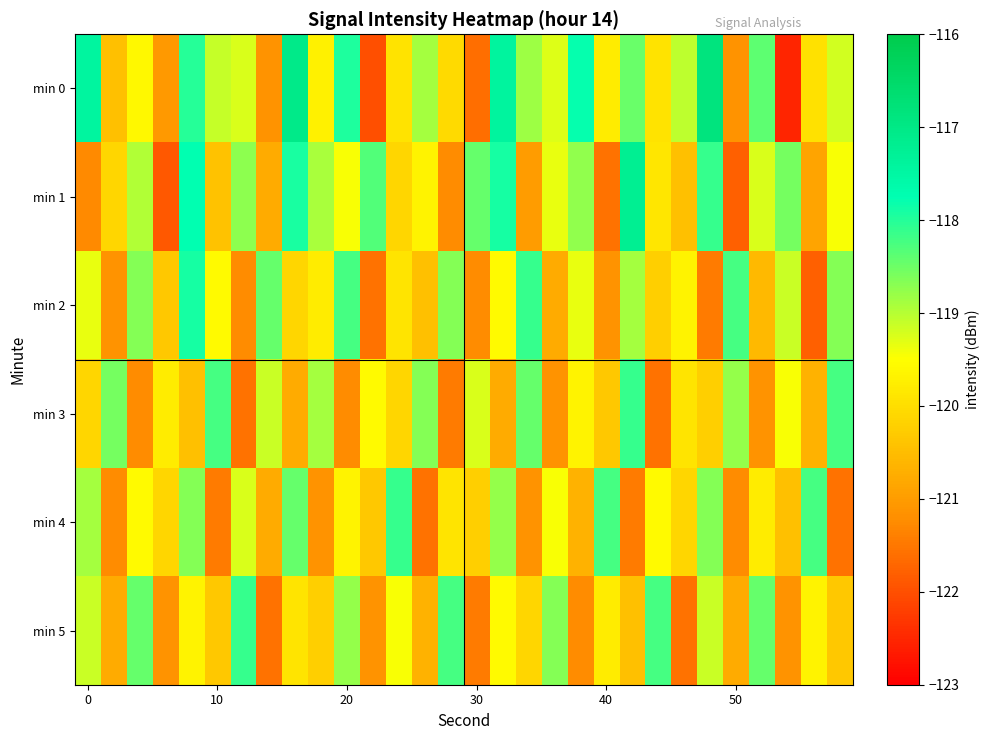

Which series has the largest total across all categories?

min 0